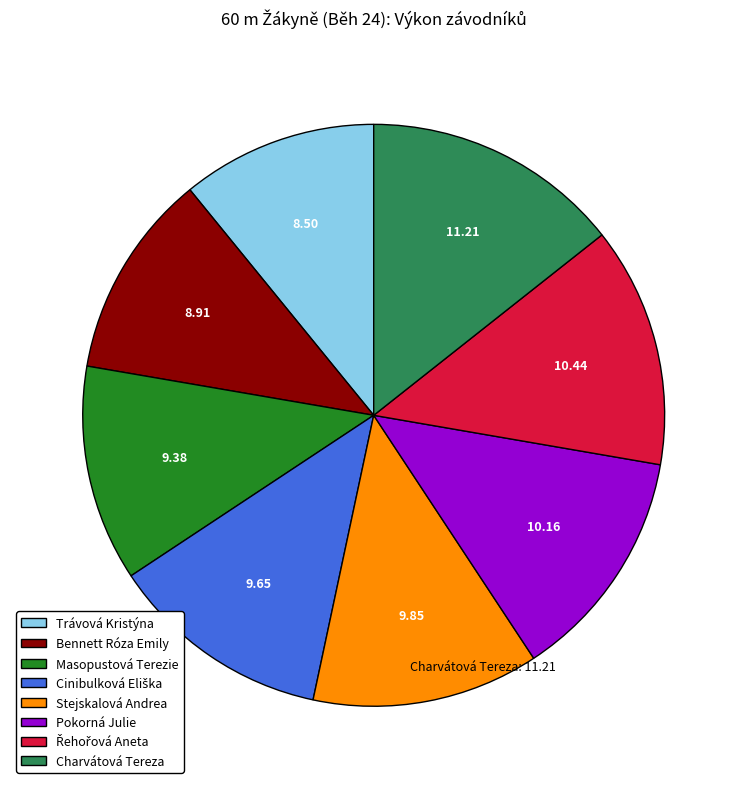

Is there a majority slice in this chart?

No